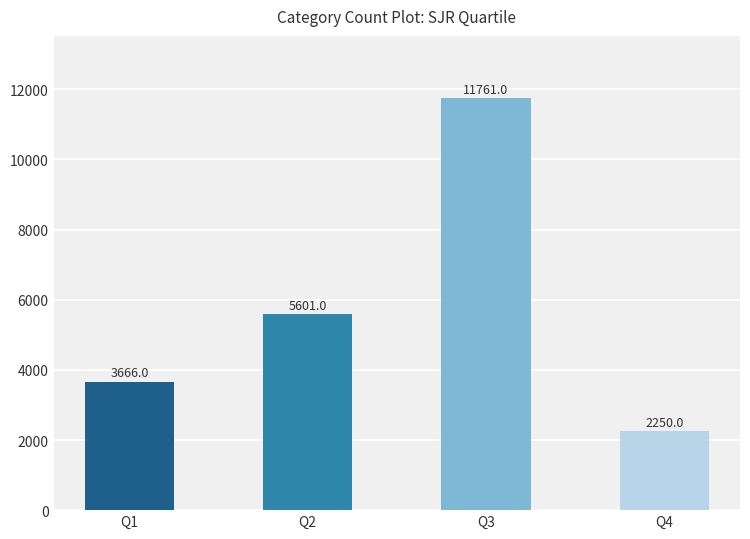

What is the maximum value shown in the chart?

11761